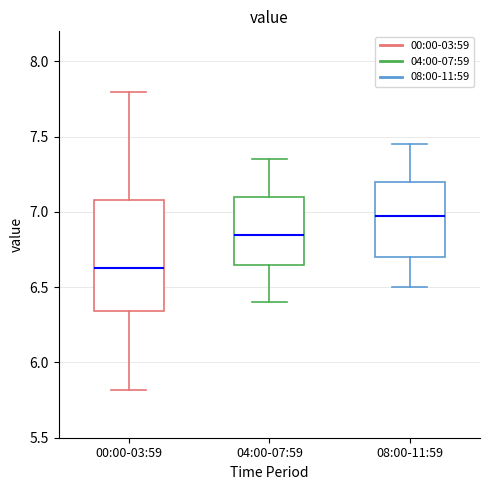

Which box is the tallest, from its lower edge to its upper edge?

00:00-03:59